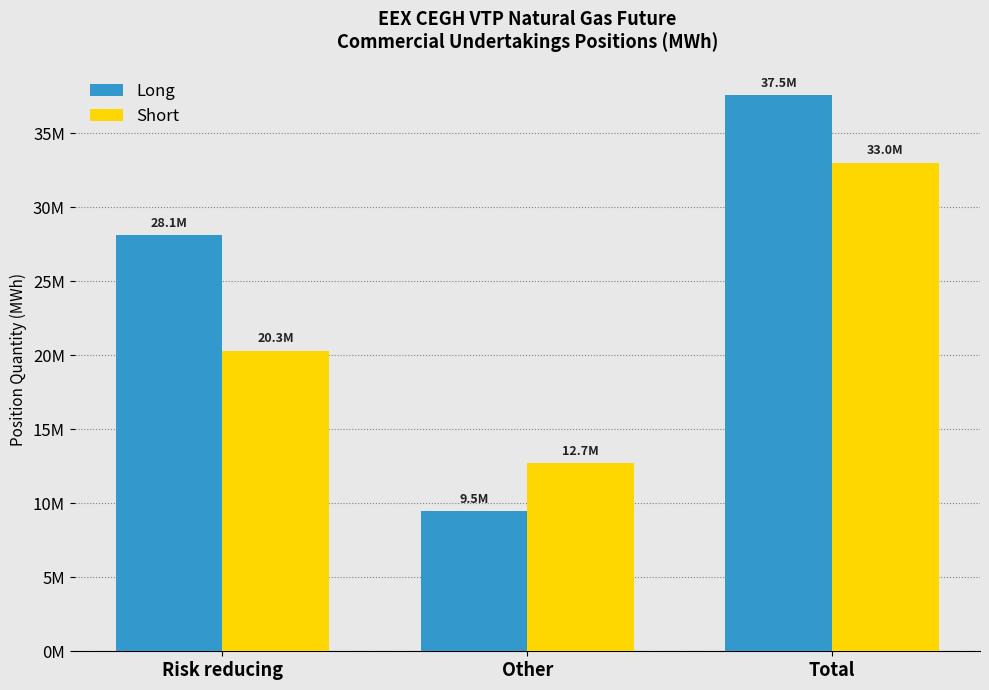

What are all the series names shown in the legend?

Long, Short